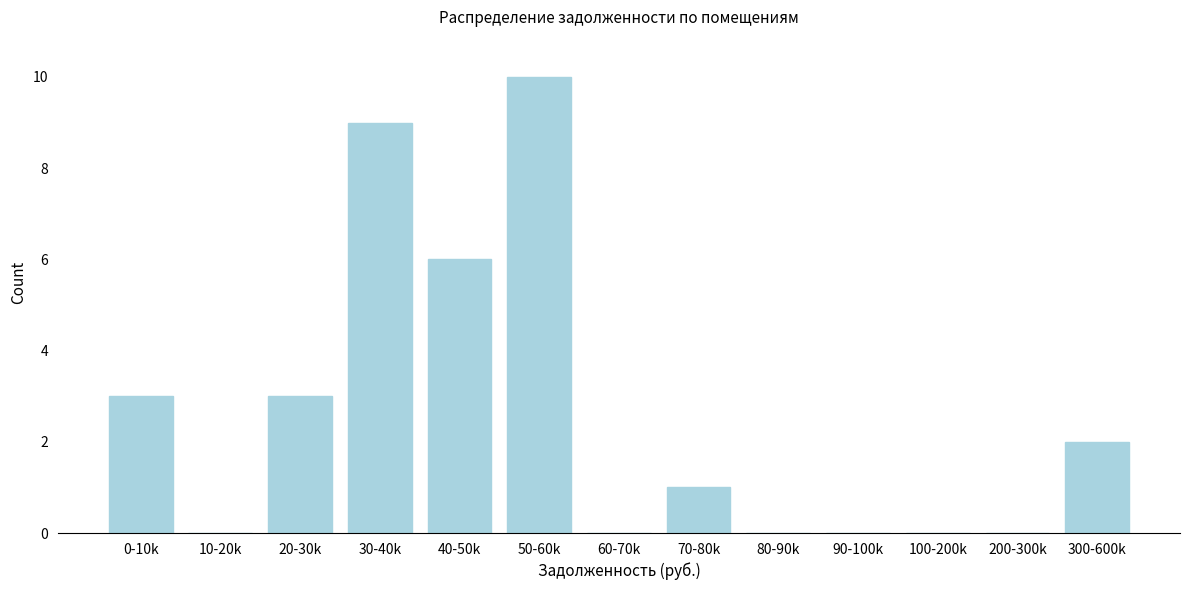

Reading left to right, what are all the values shown in this chart?

0-10k=3	10-20k=0	20-30k=3	30-40k=9	40-50k=6	50-60k=10	60-70k=0	70-80k=1	80-90k=0	90-100k=0	100-200k=0	200-300k=0	300-600k=2